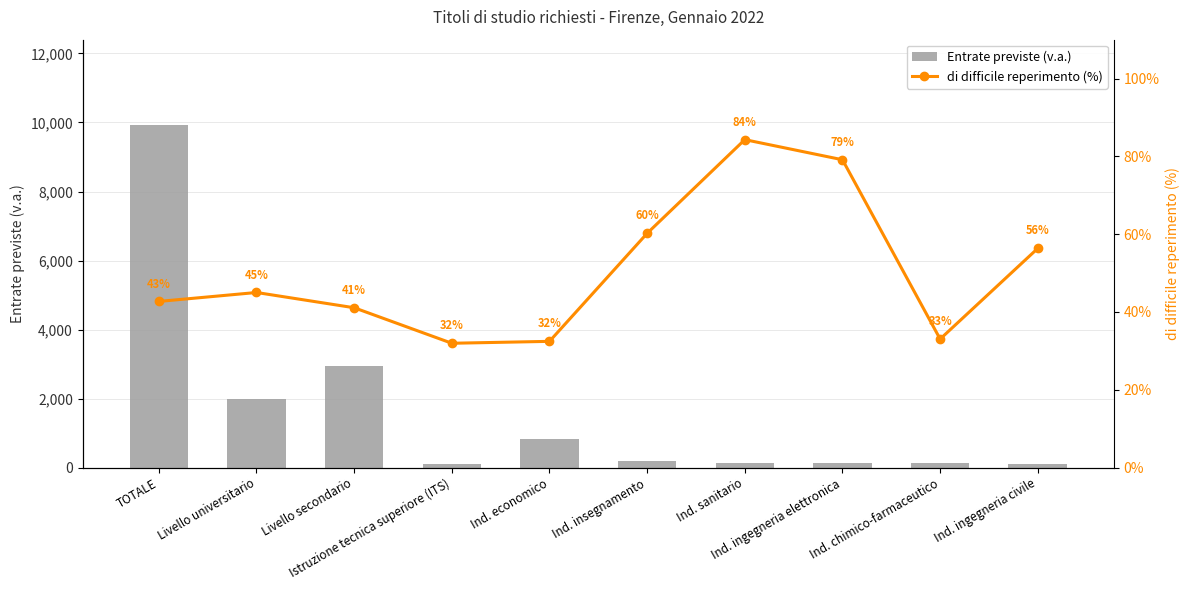

Reading left to right, list all the values displayed in this chart.

Entrate previste (v.a.): TOTALE=9920.0	Livello universitario=1990.0	Livello secondario=2950.0	Istruzione tecnica superiore (ITS)=100.0	Ind. economico=830.0	Ind. insegnamento=180.0	Ind. sanitario=120.0	Ind. ingegneria elettronica=120.0	Ind. chimico-farmaceutico=120.0	Ind. ingegneria civile=110.0
di difficile reperimento (%): TOTALE=42.7	Livello universitario=45.0	Livello secondario=41.1	Istruzione tecnica superiore (ITS)=32.0	Ind. economico=32.5	Ind. insegnamento=60.2	Ind. sanitario=84.3	Ind. ingegneria elettronica=79.1	Ind. chimico-farmaceutico=33.0	Ind. ingegneria civile=56.4